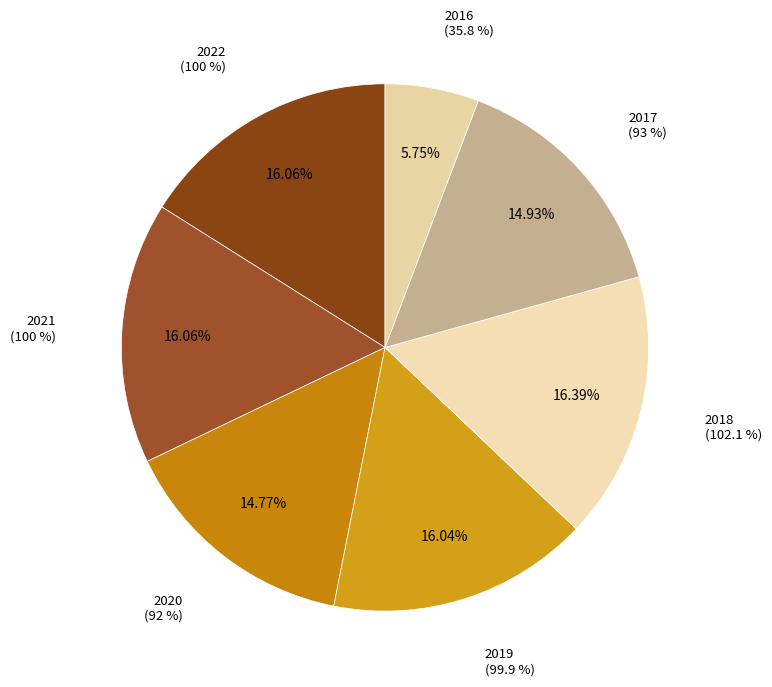

Rank the categories by value from highest to lowest.

2018, 2022, 2021, 2019, 2017, 2020, 2016